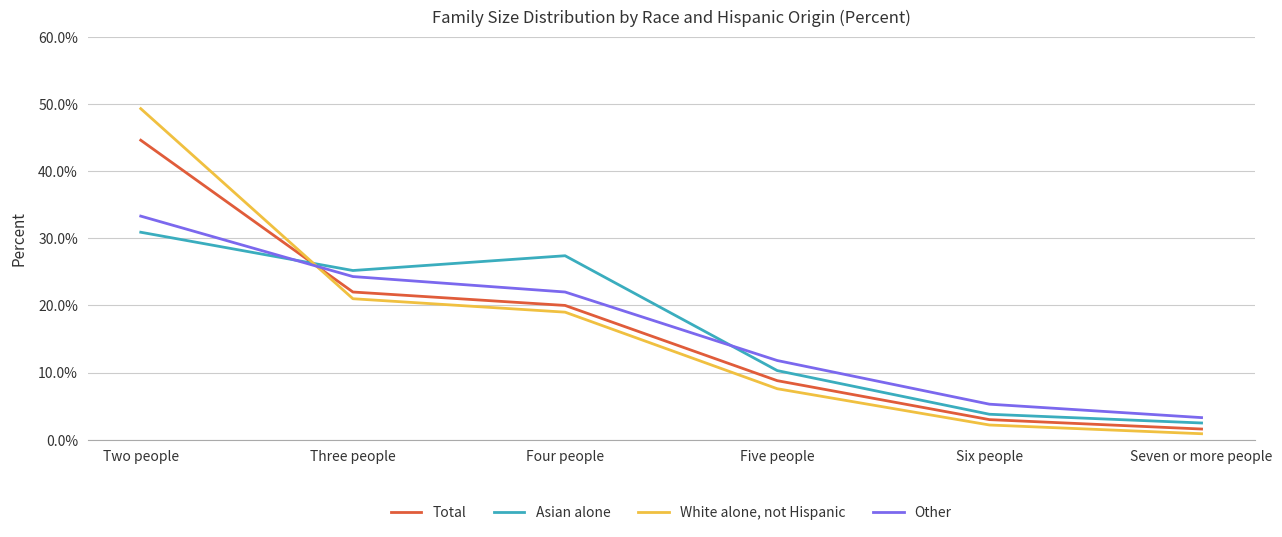

Is it true that White alone, not Hispanic equals 7.6 at Five people?

True